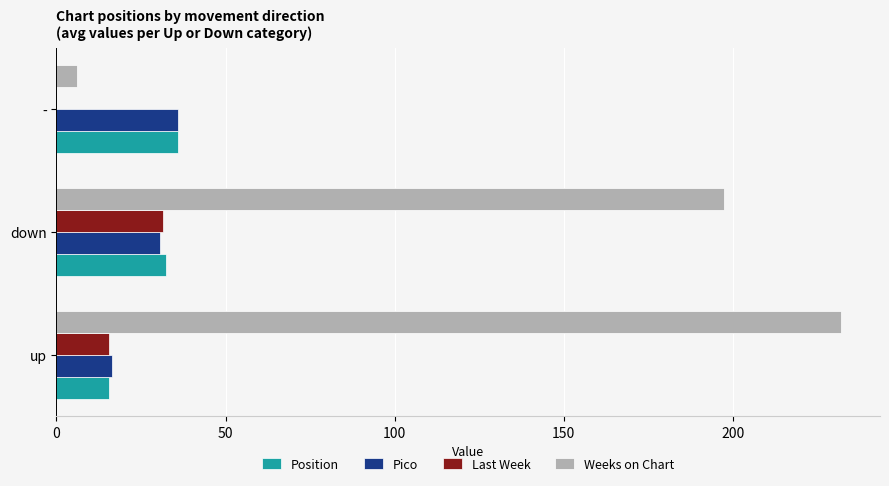

Which series has the largest total across all categories?

Weeks on Chart